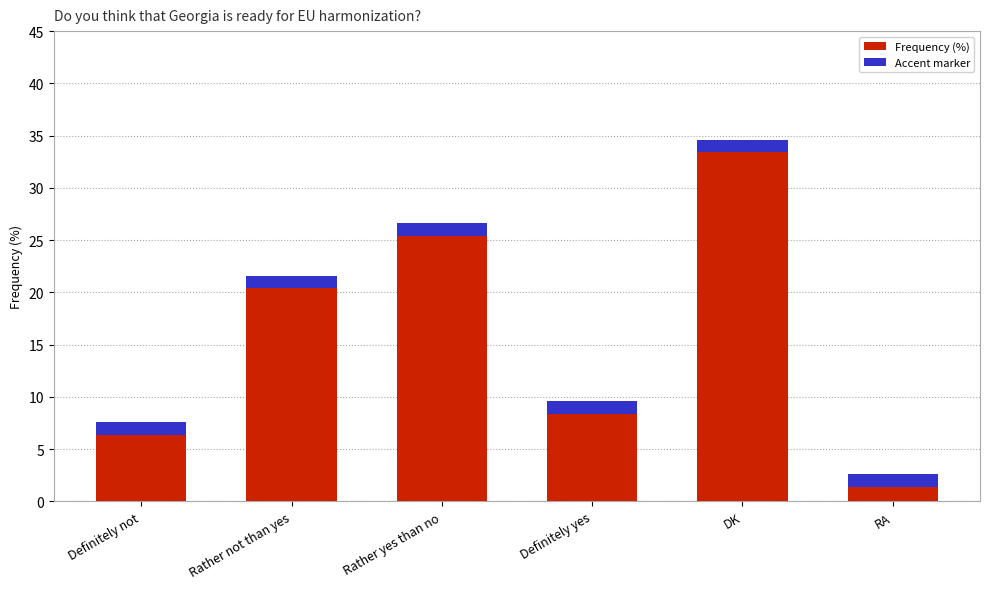

Reading right to left, what are all the values shown in this chart?

2	34	9	26	21	7